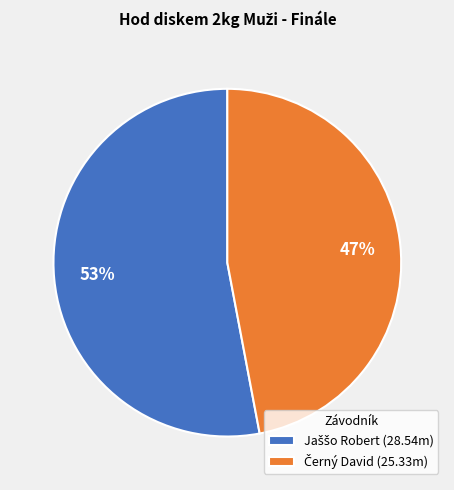

How many segments does this pie chart have?

2